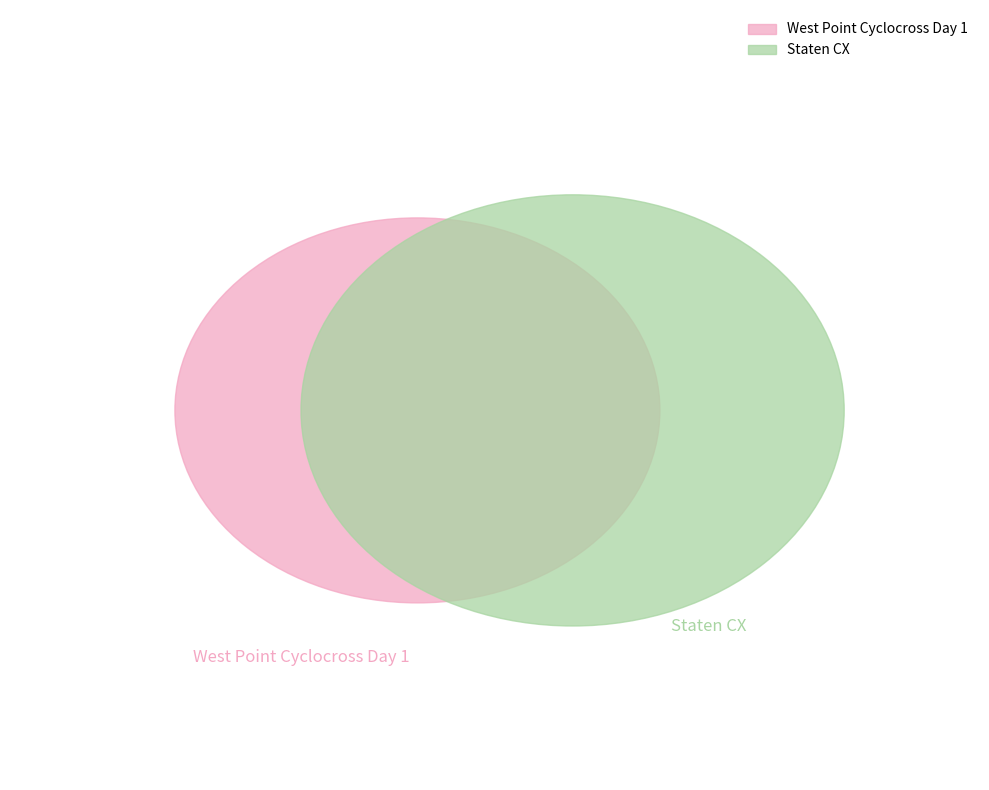

Do Staten CX and West Point Cyclocross Day 1 together represent more than half of the pie?

Yes